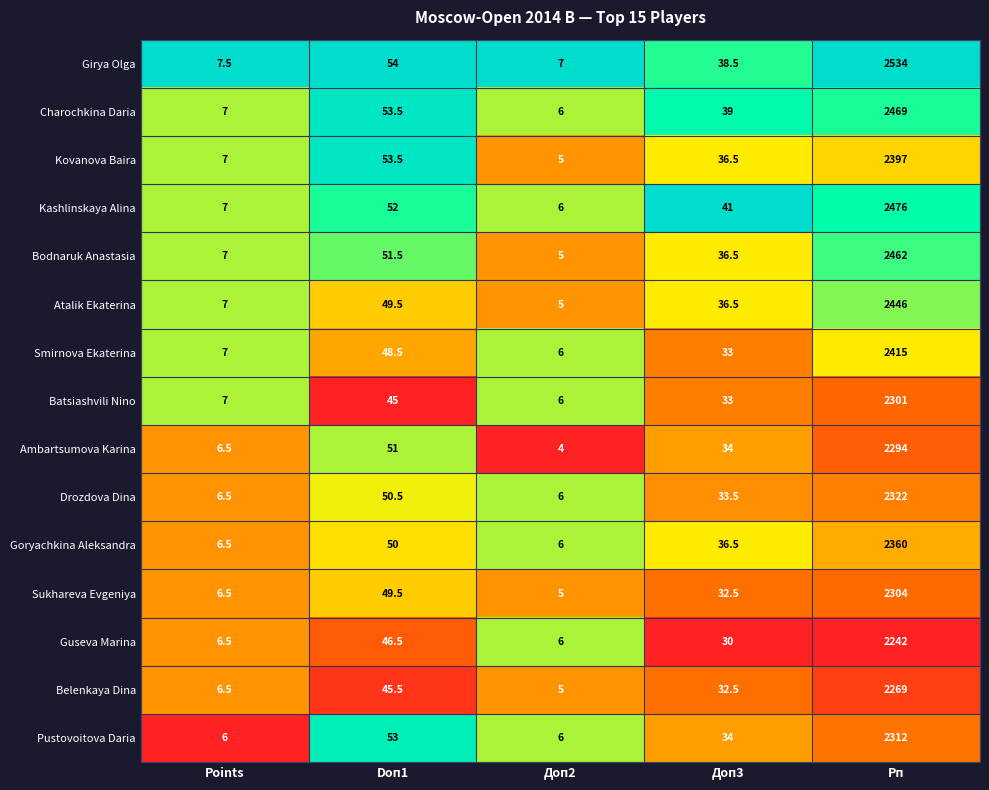

What is the total value across all series at Doп1?

753.5